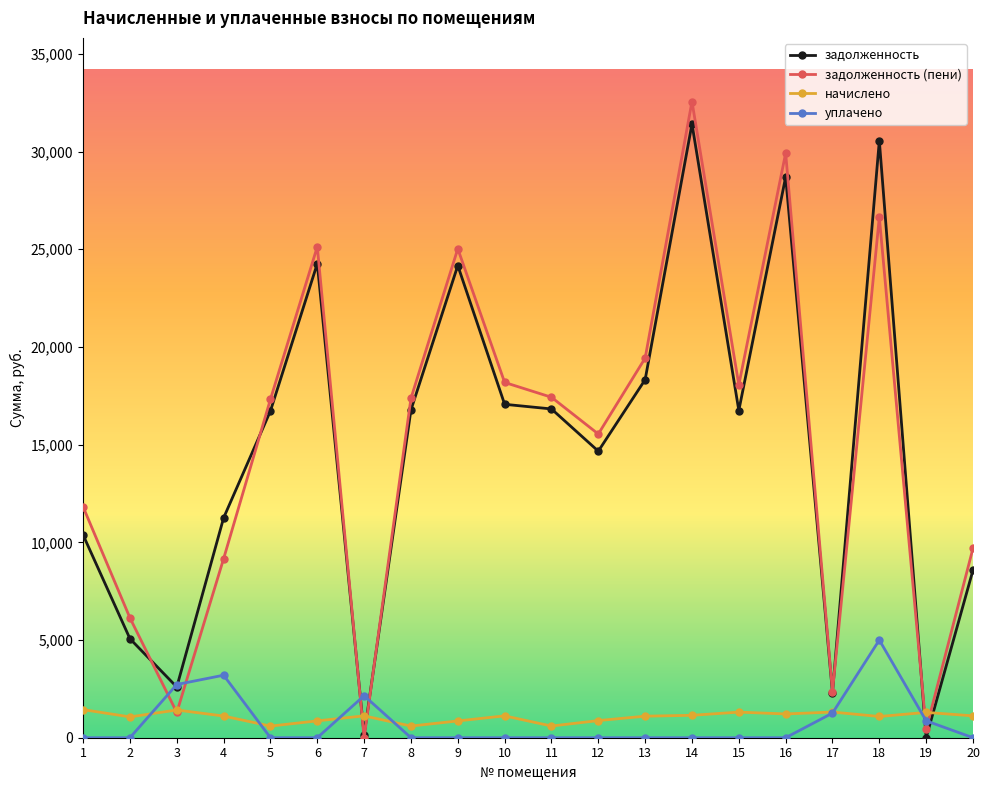

Does the chart display data point markers on the line(s)?

Yes